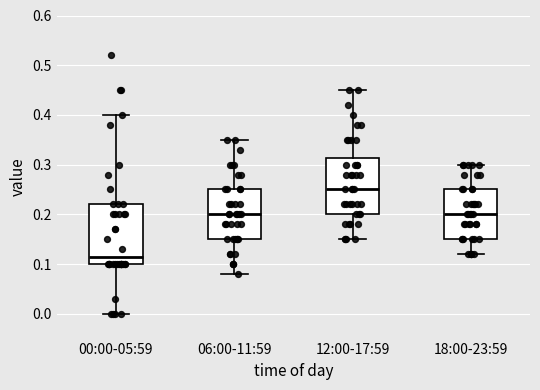

Reading left to right, read every box against the y-axis: the position of its median line, the range the box covers, and the ends of its whiskers. The values are not printed on the chart, so give them approximately, as read against the axis.

00:00-05:59: median 0.12, box 0.10 to 0.22, whiskers 0.00 to 0.40
06:00-11:59: median 0.20, box 0.15 to 0.25, whiskers 0.08 to 0.35
12:00-17:59: median 0.25, box 0.20 to 0.31, whiskers 0.15 to 0.45
18:00-23:59: median 0.20, box 0.15 to 0.25, whiskers 0.12 to 0.30